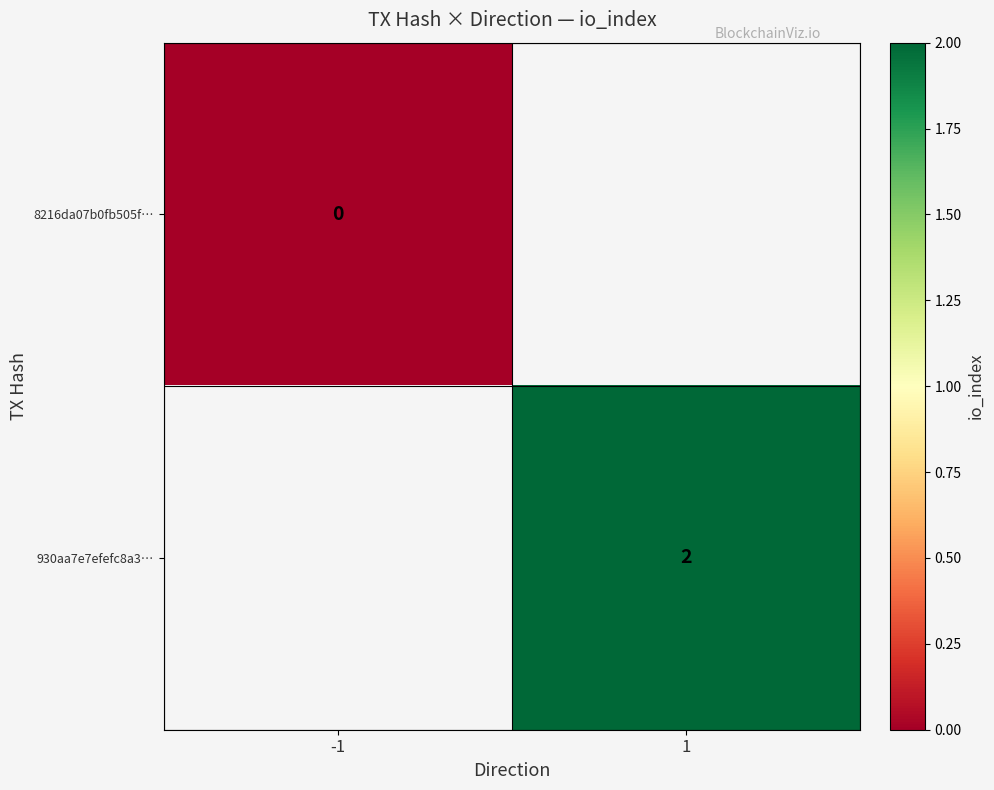

Is the value of 8216da07b0fb505f… at -1 greater than the value of 930aa7e7efefc8a3… at 1?

No